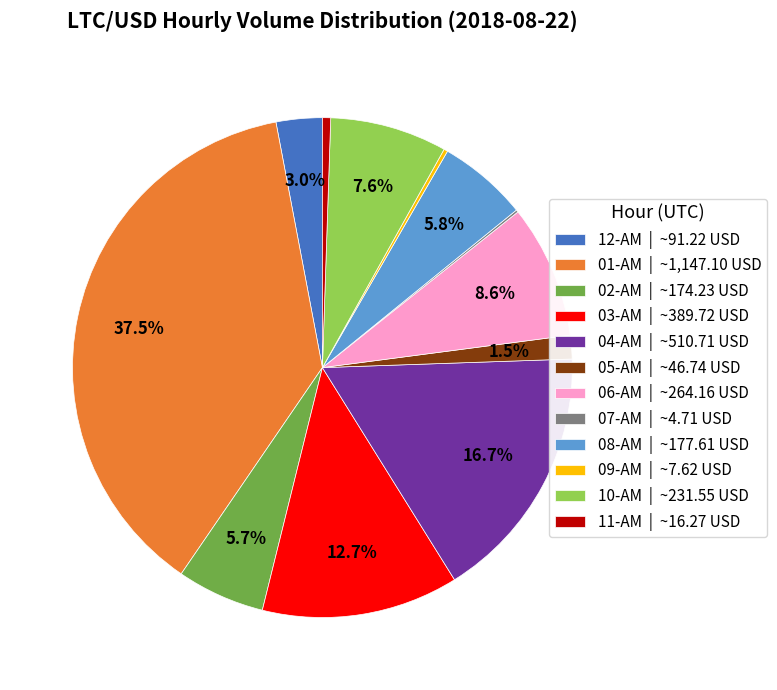

Which has a higher value, 06-AM | ~264.16 USD or 02-AM | ~174.23 USD?

06-AM | ~264.16 USD